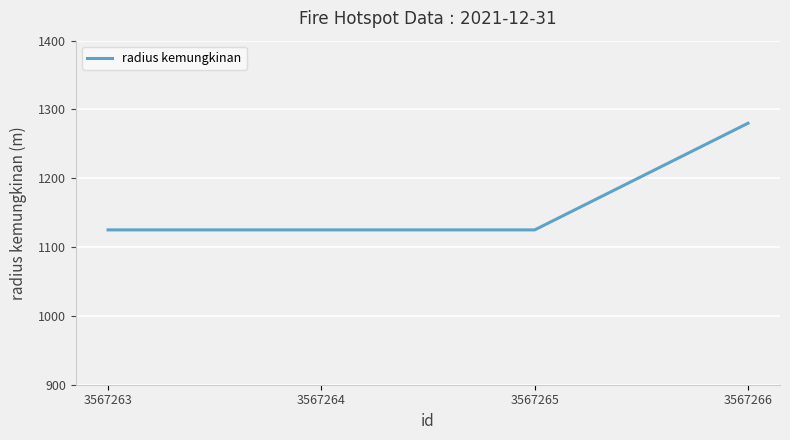

Between 3567266 and 3567263, which is larger?

3567266